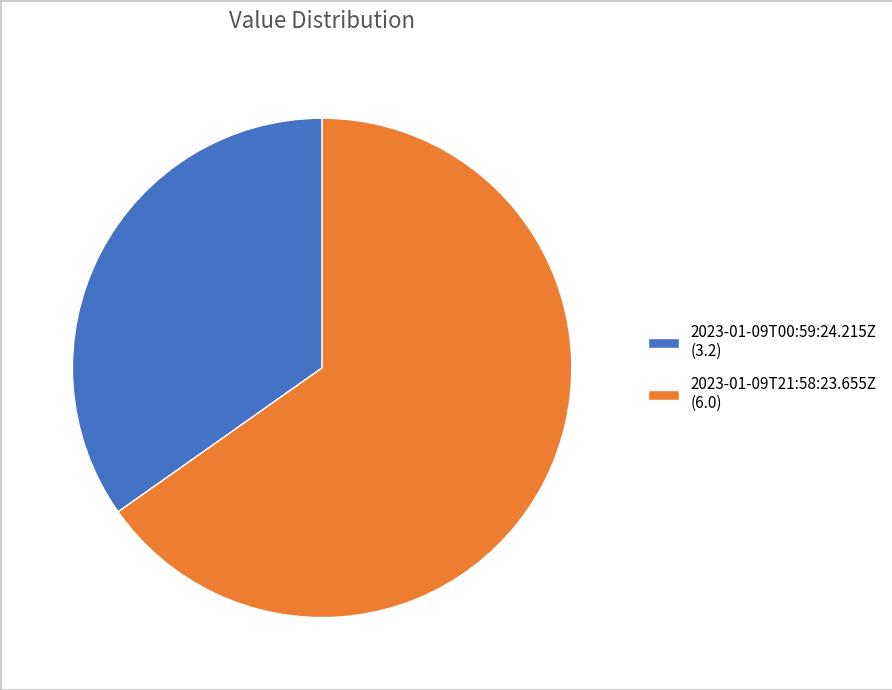

Which category has the biggest portion of the pie?

2023-01-09T21:58:23.655Z